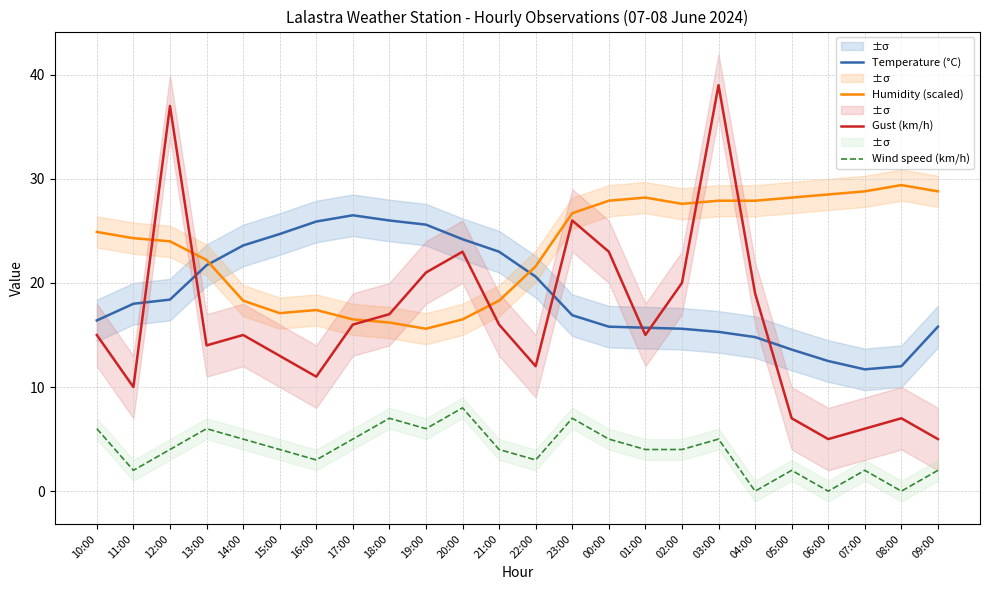

What is the value of the Temperature (°C) point at the 10th from the left?

25.6